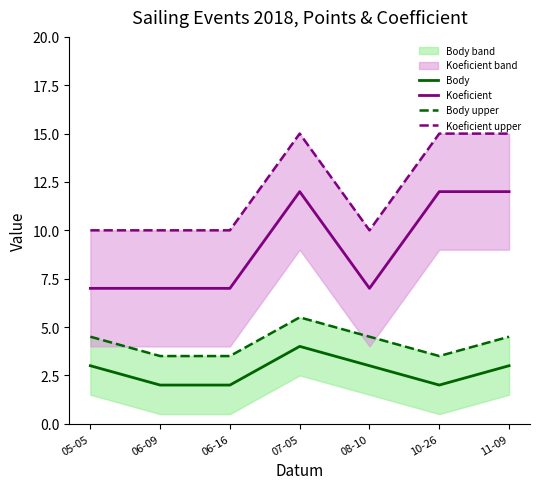

In Body upper, how many points are lower than both neighbors (excluding endpoints)?

1